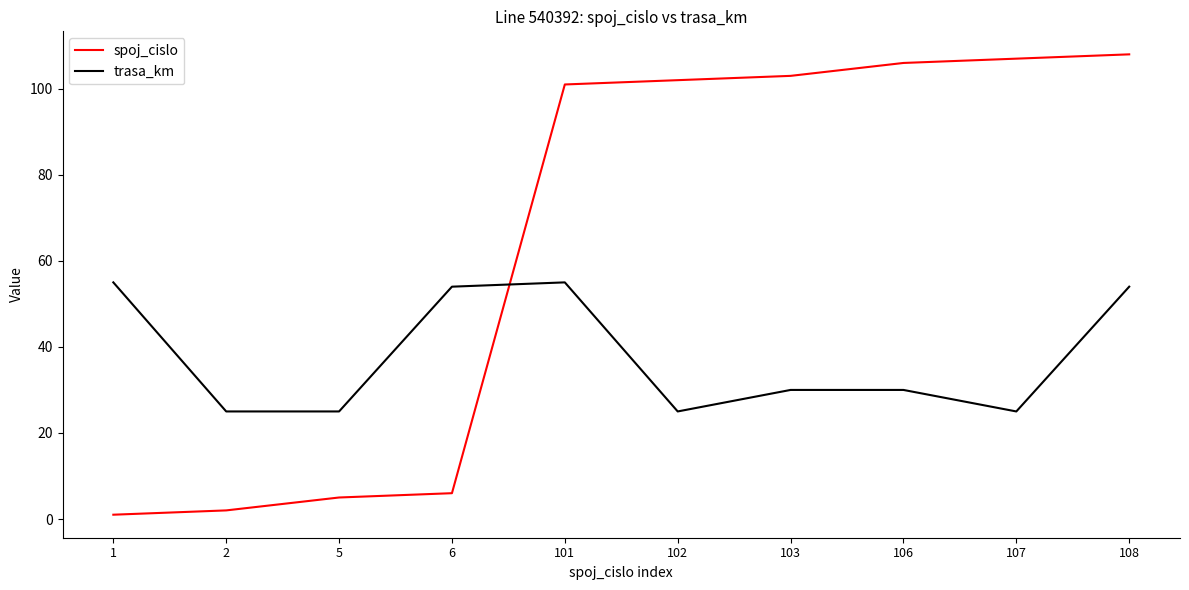

Which series has the widest spread of values?

spoj_cislo